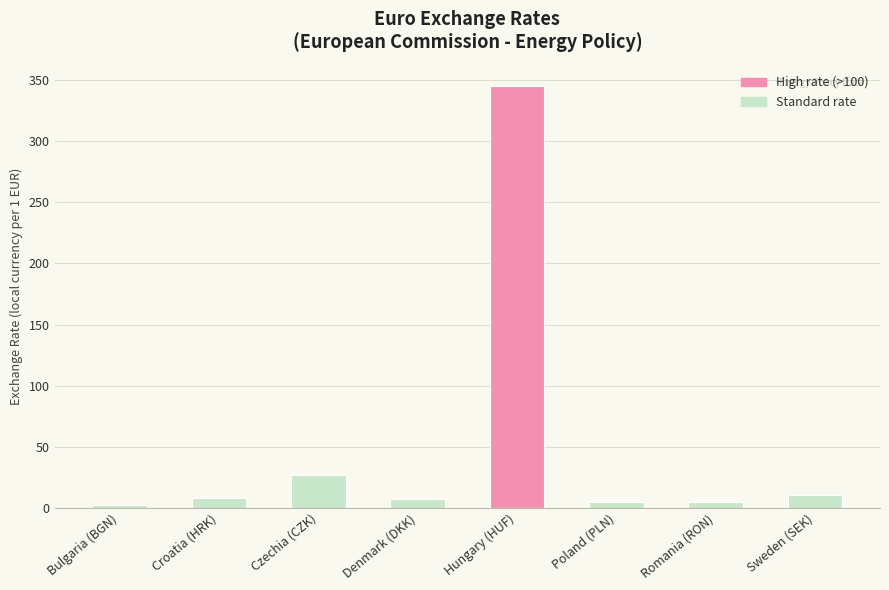

What is the smallest value displayed?

2.0